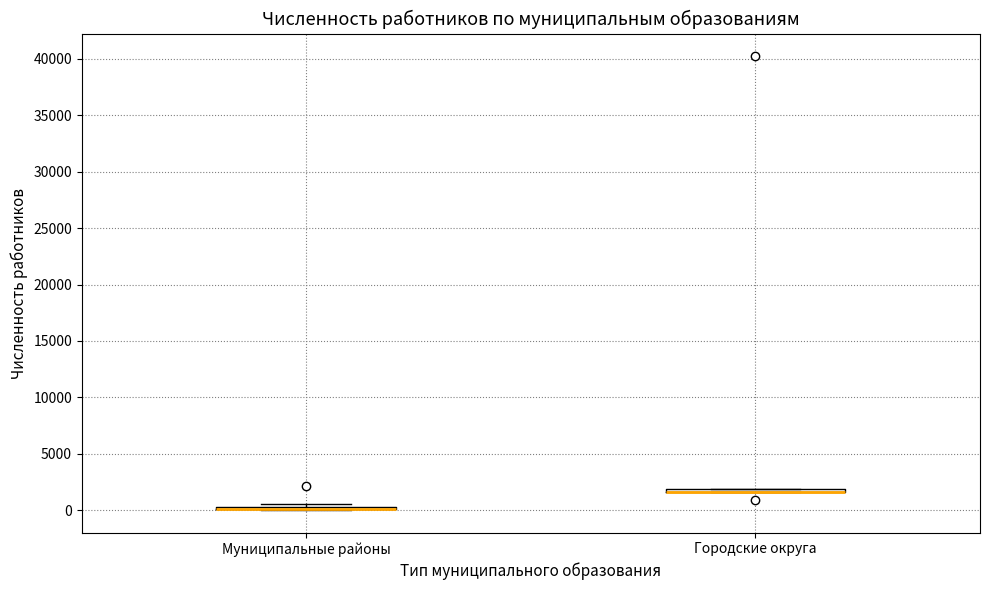

Where is the lower edge of the box for Городские округа on the y-axis? The values are not printed on the chart, so give them approximately, as read against the axis.

1500